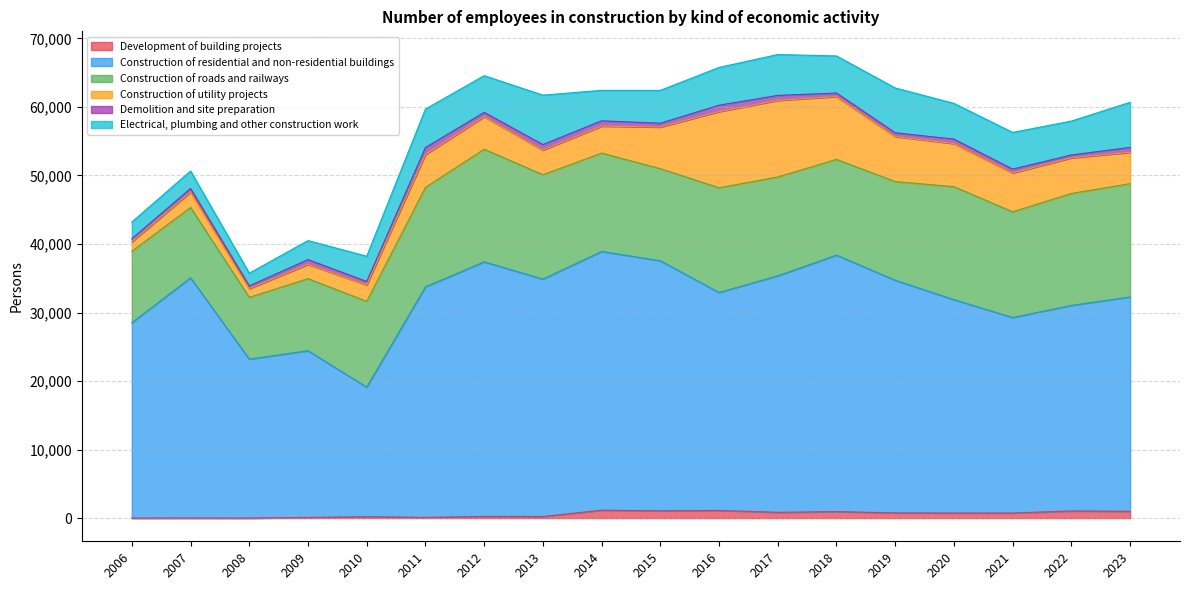

Which category has the highest value in the Construction of residential and non-residential buildings series?

2014